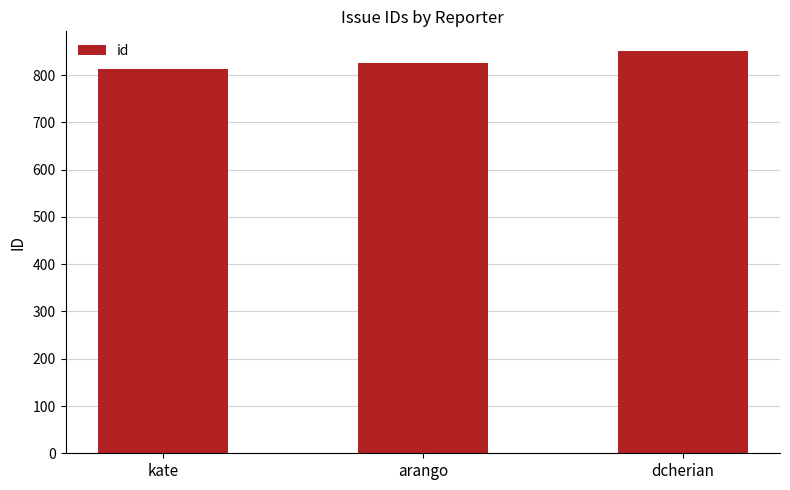

List the labels in order of value, smallest first.

kate, arango, dcherian